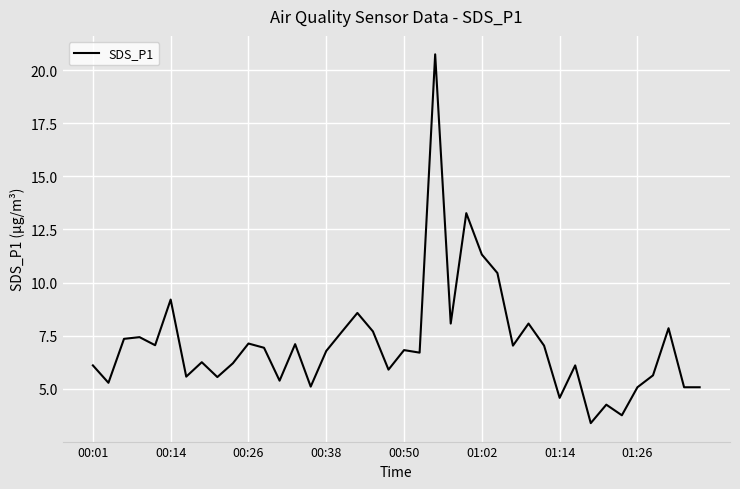

What is the difference between the maximum and minimum values?

17.4